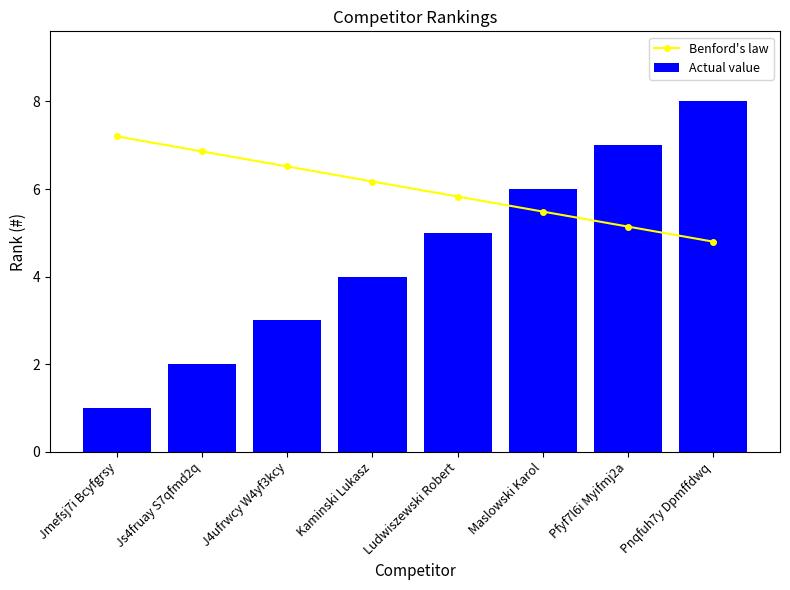

At which label does Benford's law reach its minimum?

Pnqfuh7y Dpmffdwq